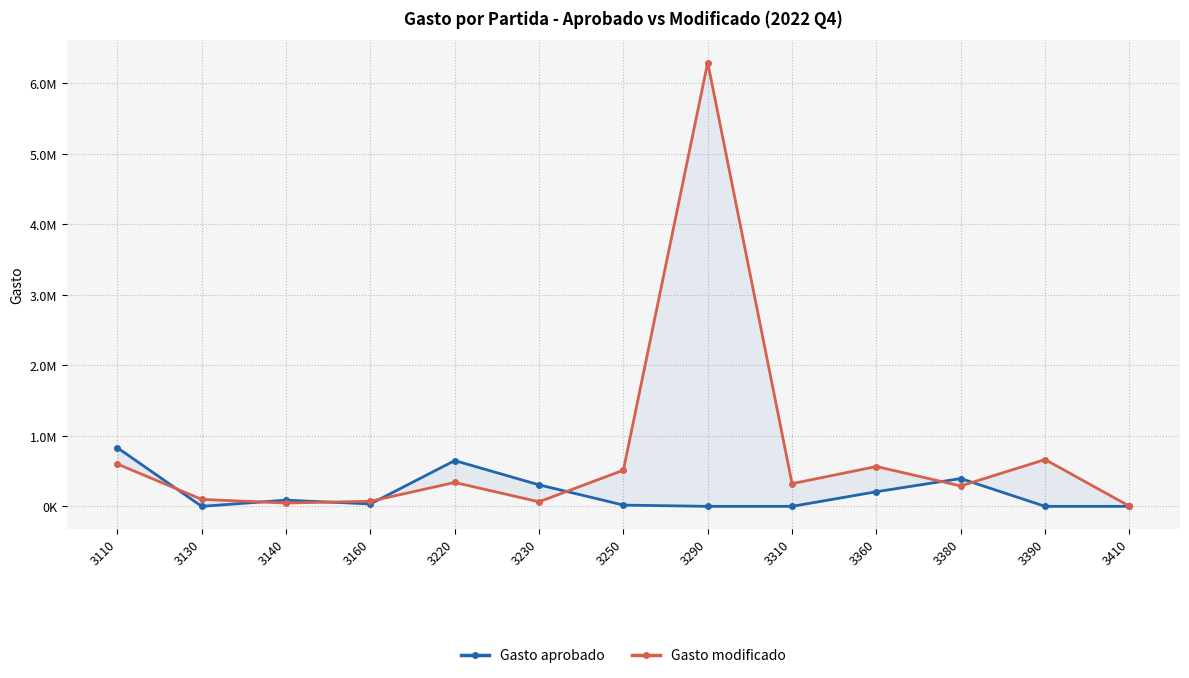

How many values in the Gasto aprobado series exceed 34072?

6